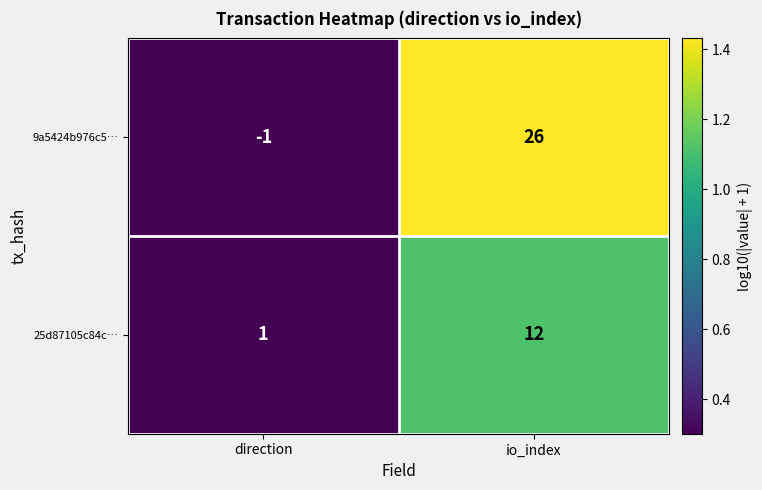

Reading right to left, what are all the values shown in this chart?

9a5424b976c5…: io_index=26	direction=-1
25d87105c84c…: io_index=12	direction=1